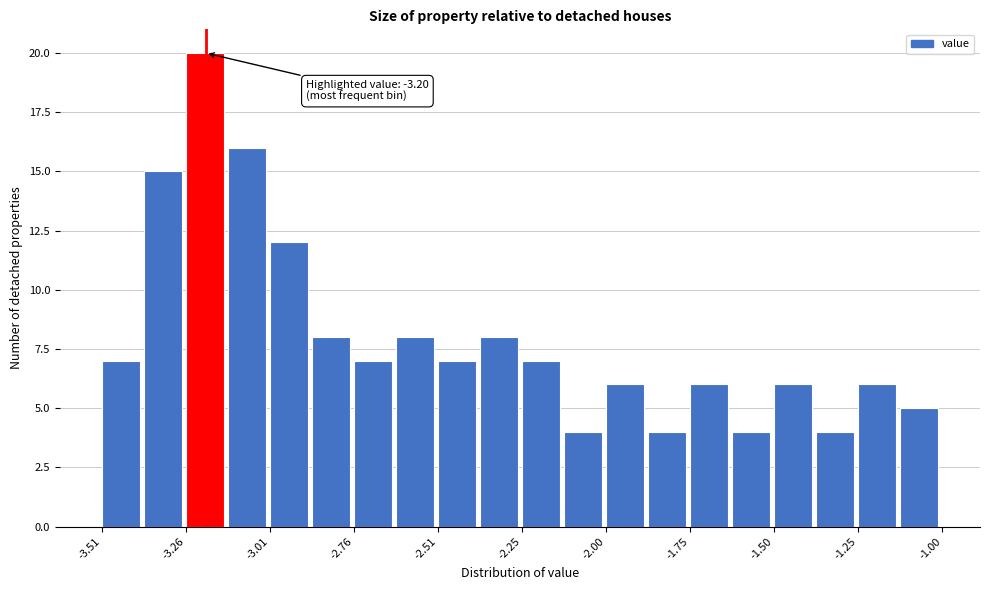

Read against the x-axis, roughly where is the centre of the tallest bar?

-3.20